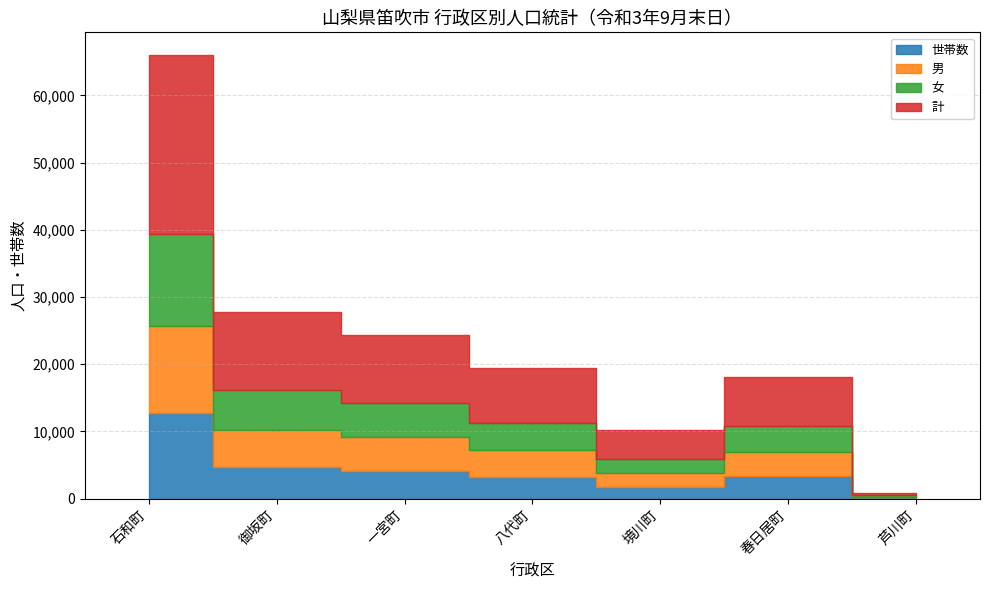

Which category has the highest value across all series?

石和町